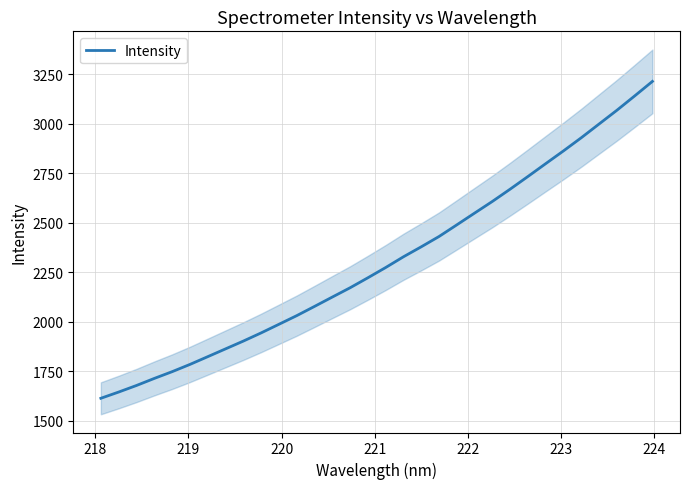

What is the lowest value of the Intensity series?

1613.6